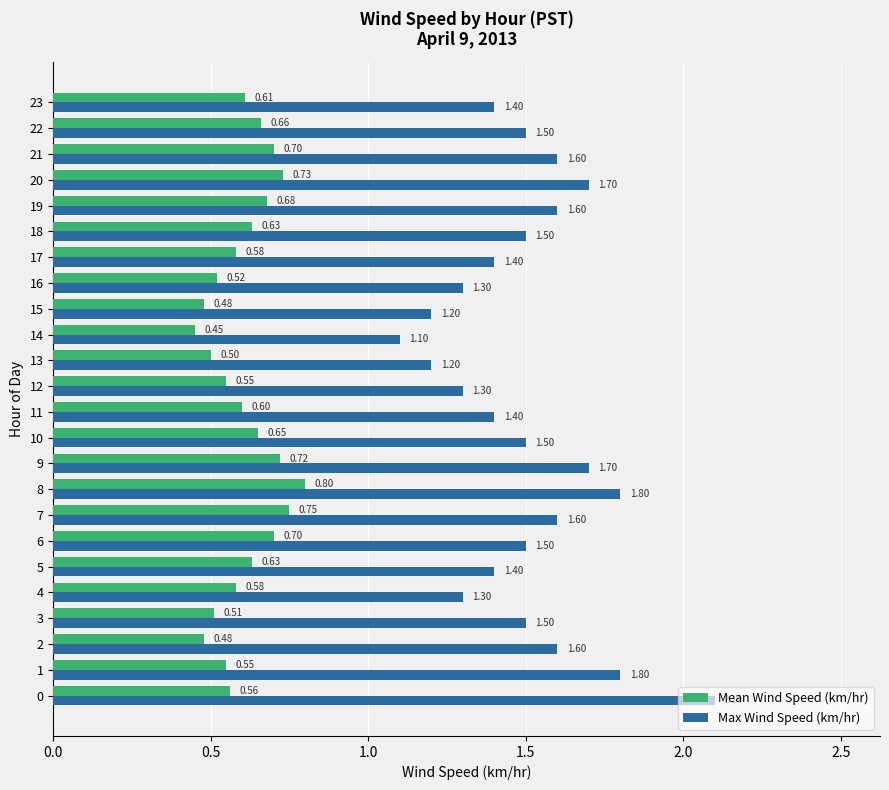

Which series has the largest total across all categories?

Max Wind Speed (km/hr)